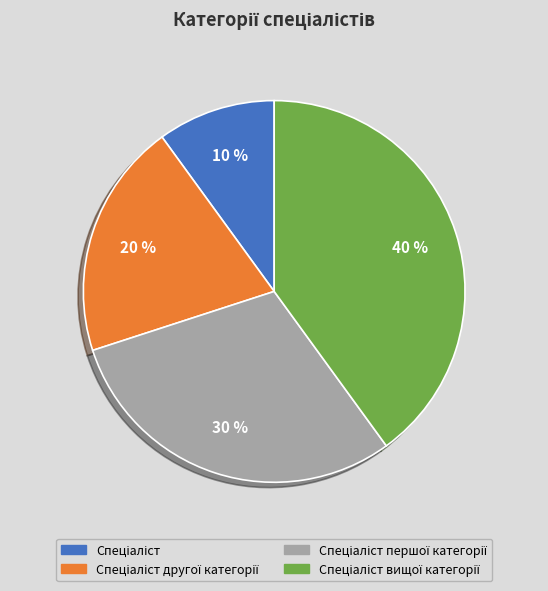

To the nearest percent, what is the difference between the largest and smallest slice percentages?

30%